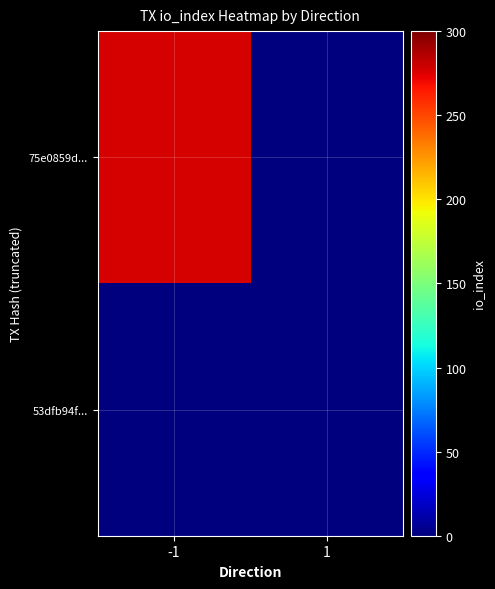

Which series has the largest range (max minus min)?

75e0859d...